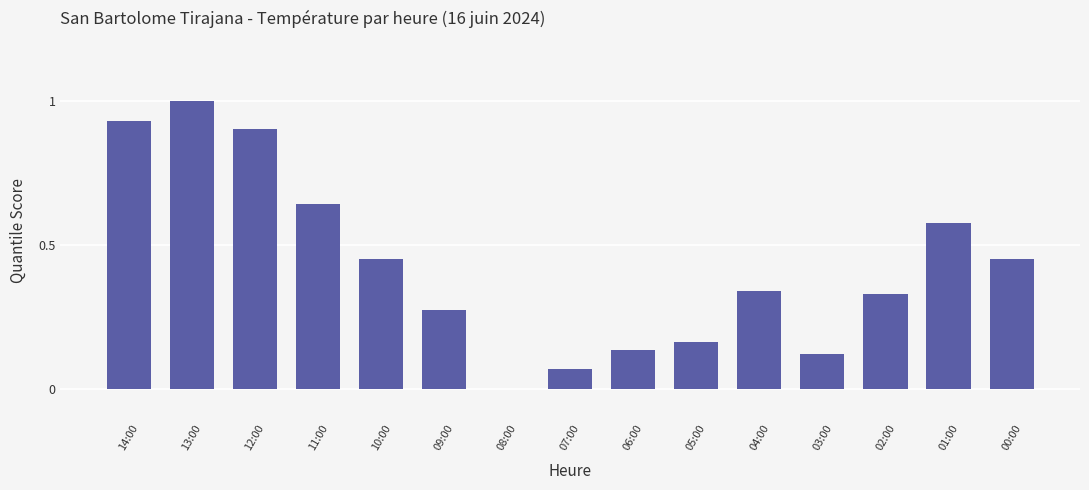

How many values exceed 0?

14